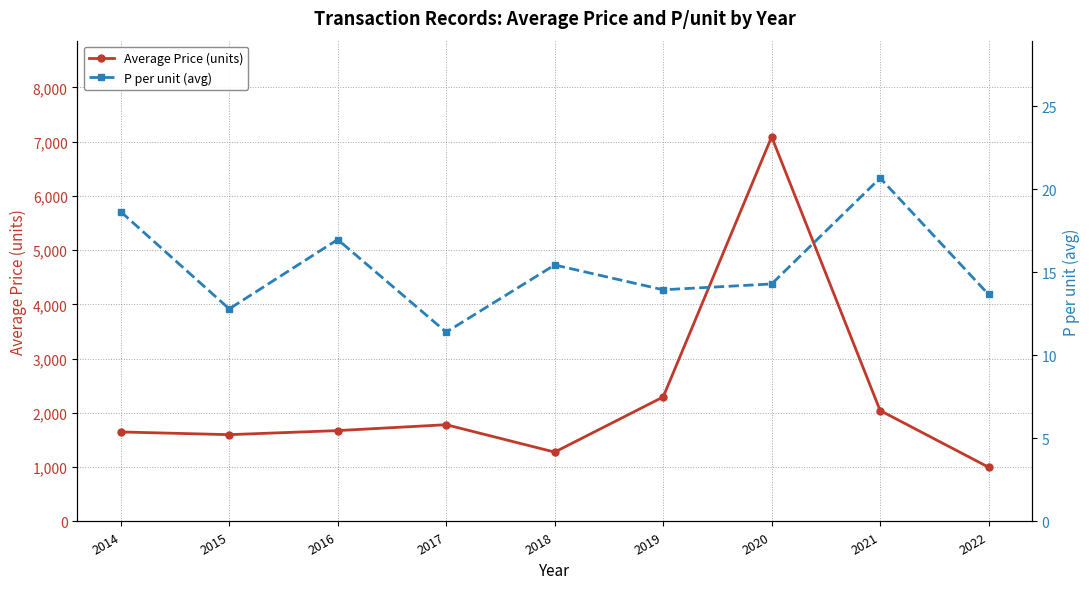

The P per unit (avg) series shows 23.1 at 2022. True or false?

False